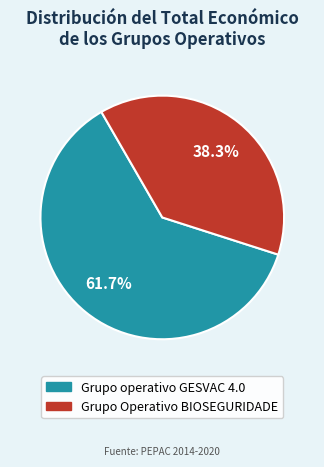

Count the number of slices in the pie.

2